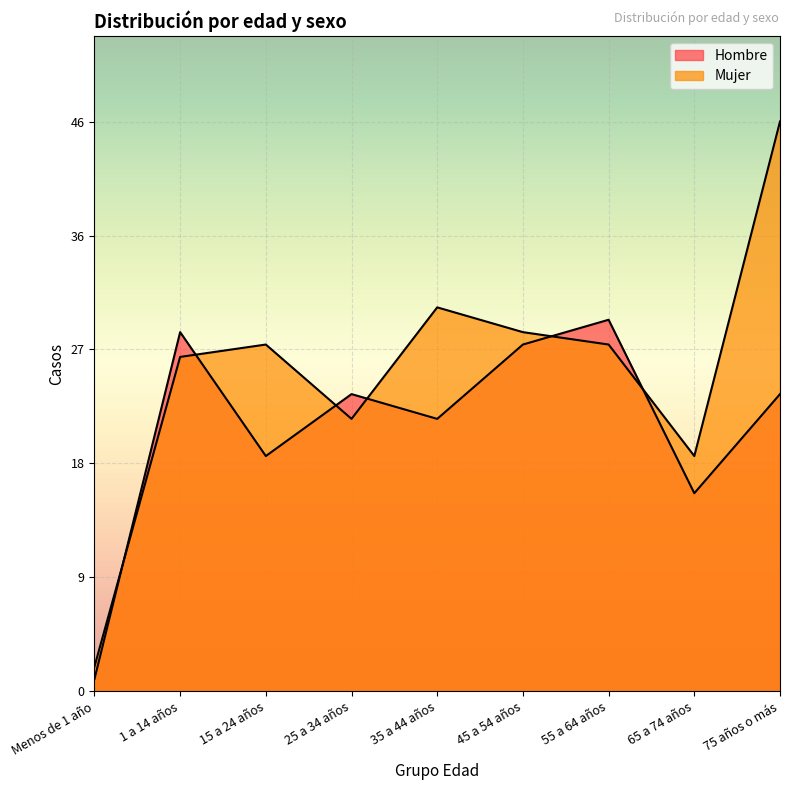

Rank the series at Menos de 1 año from lowest to highest value.

Hombre, Mujer